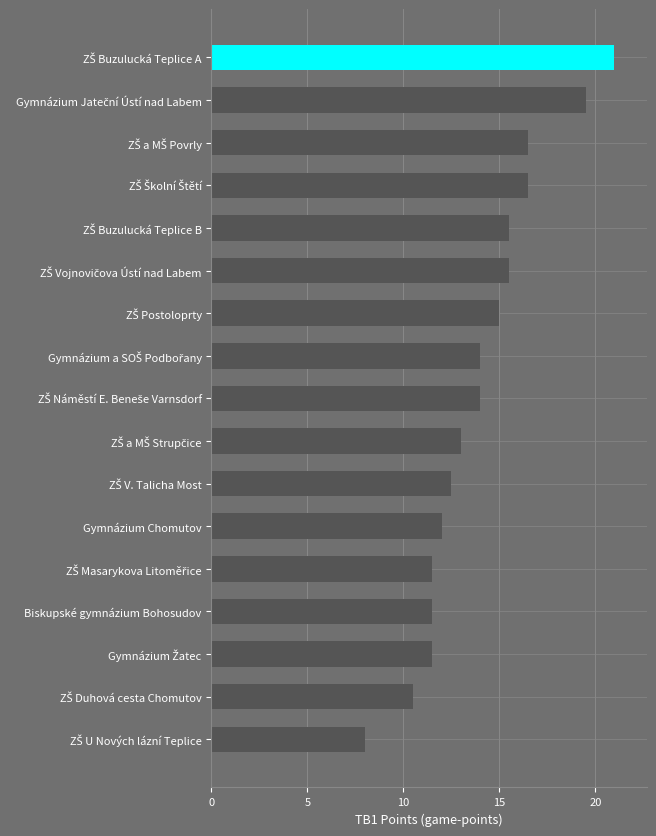

What is the smallest value displayed?

8.0